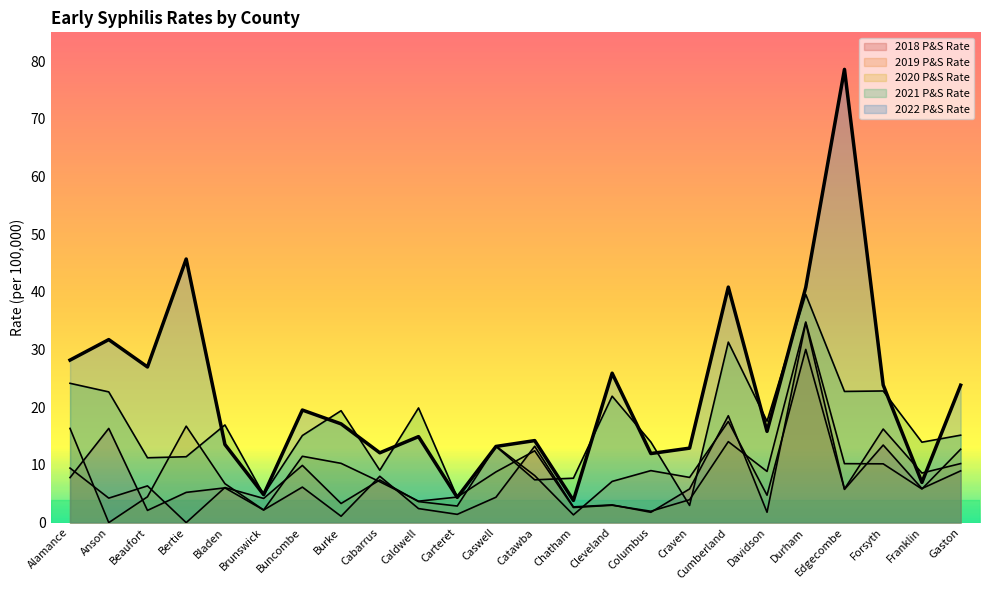

Which category has the highest value in the 2019 P&S Rate series?

Durham